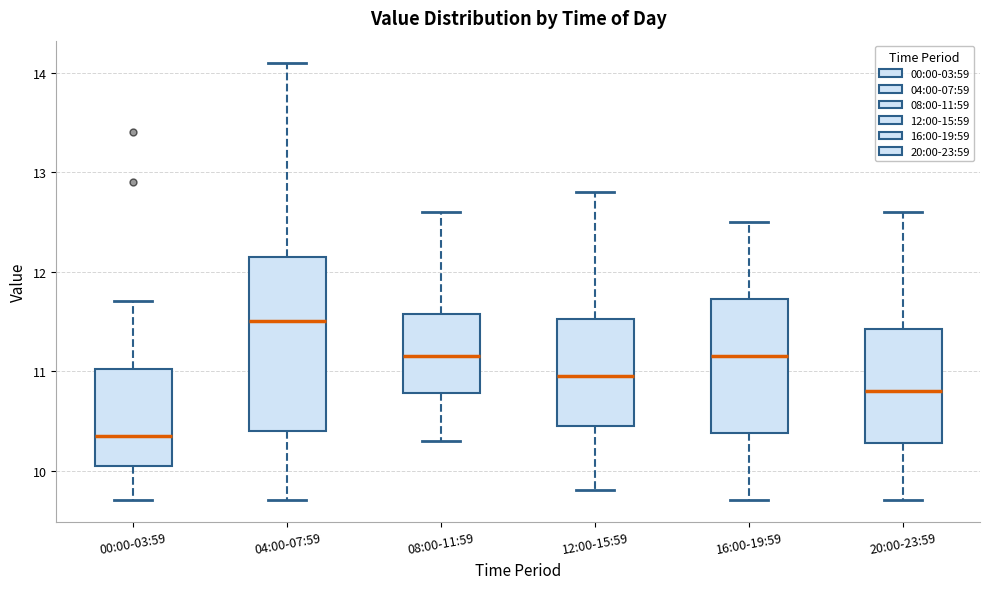

Which box is the tallest, from its lower edge to its upper edge?

04:00-07:59